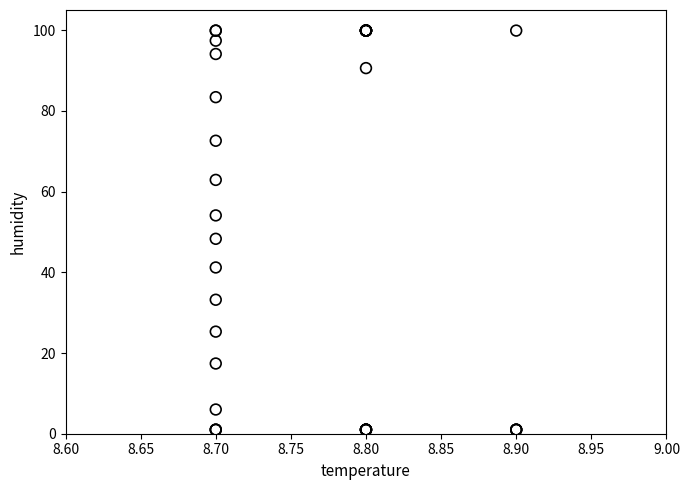

What Y value in the scatter plot is closest to 50?

48.3